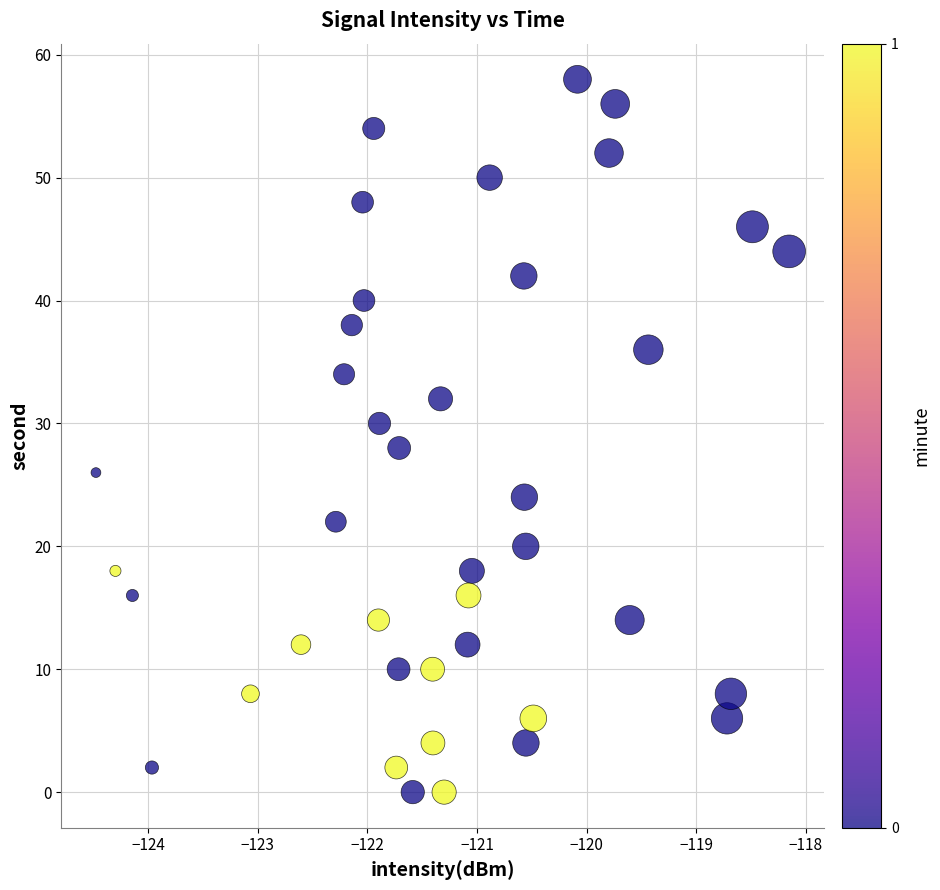

What is the range of Y values (max minus min)?

58